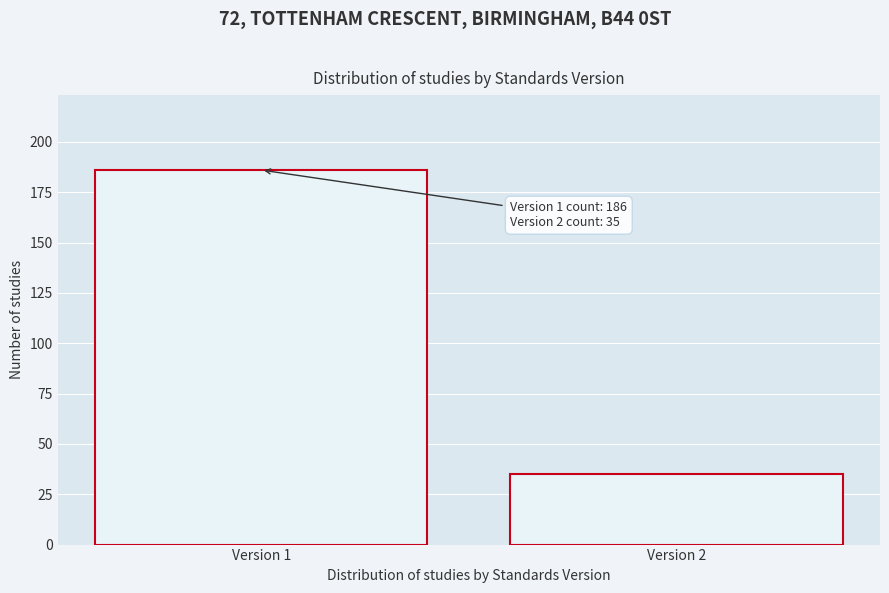

Reading right to left, extract all data points from this chart.

35	186